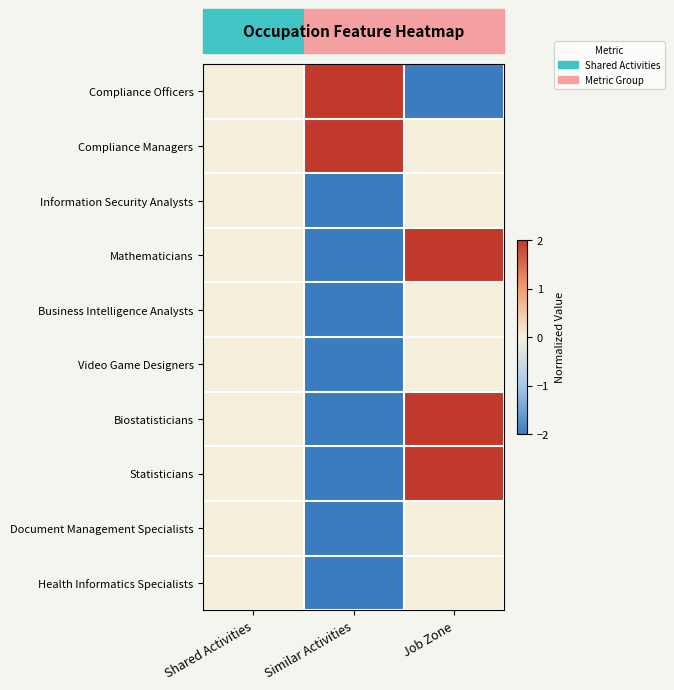

What is the smallest value displayed?

-2